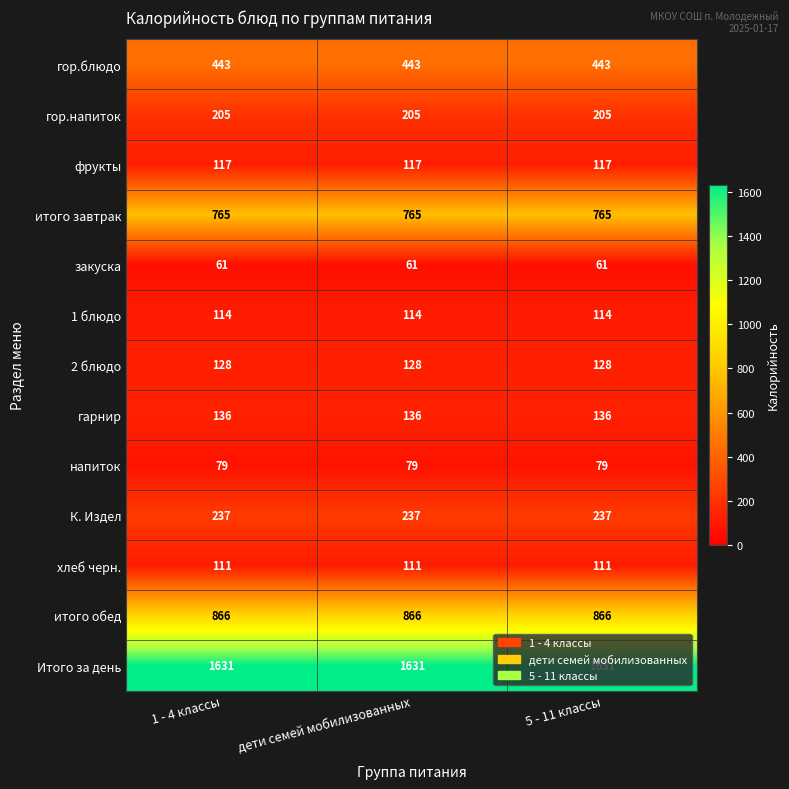

Is it true that Итого за день equals 1631 at 5 - 11 классы?

True